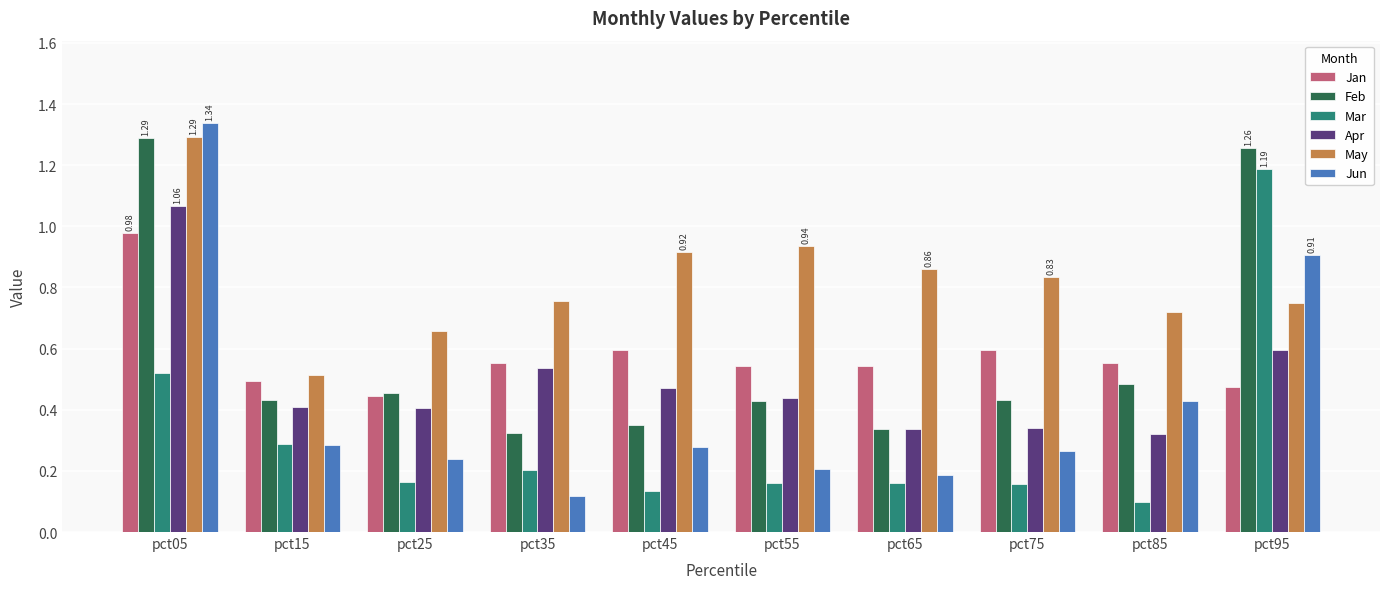

What is the sum of all Apr values?

4.9